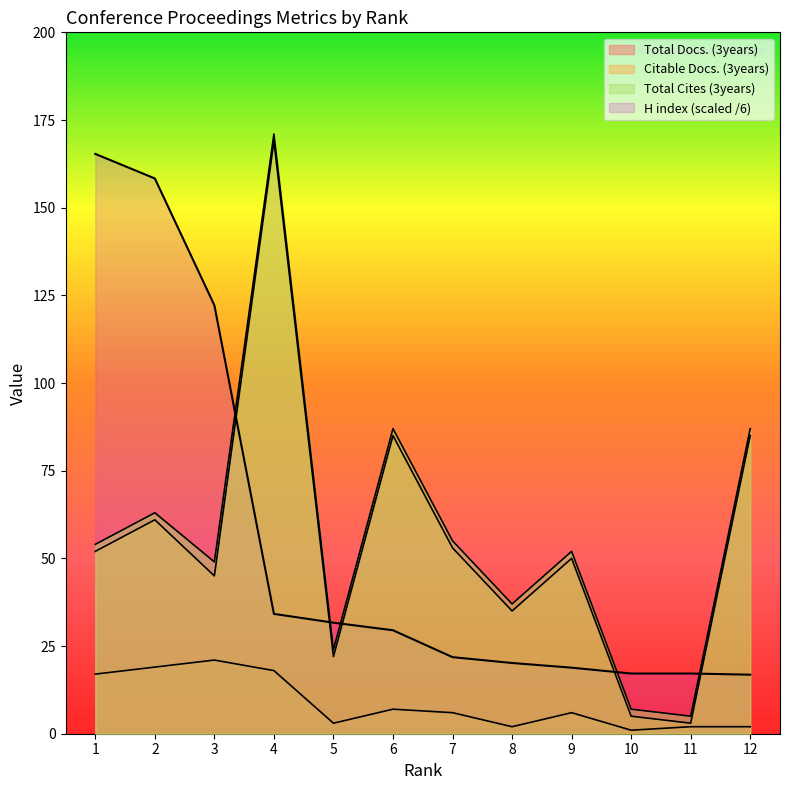

Reading right to left, what are all the values shown in this chart?

Total Docs. (3years): 12=2.0	11=2.0	10=1.0	9=6.0	8=2.0	7=6.0	6=7.0	5=3.0	4=18.0	3=21.0	2=19.0	1=17.0
Citable Docs. (3years): 12=85.0	11=3.0	10=5.0	9=50.0	8=35.0	7=53.0	6=85.0	5=22.0	4=169.0	3=45.0	2=61.0	1=52.0
Total Cites (3years): 12=87.0	11=5.0	10=7.0	9=52.0	8=37.0	7=55.0	6=87.0	5=24.0	4=171.0	3=49.0	2=63.0	1=54.0
H index: 12=16.8	11=17.2	10=17.2	9=18.8	8=20.2	7=21.8	6=29.5	5=31.7	4=34.2	3=122.2	2=158.3	1=165.3